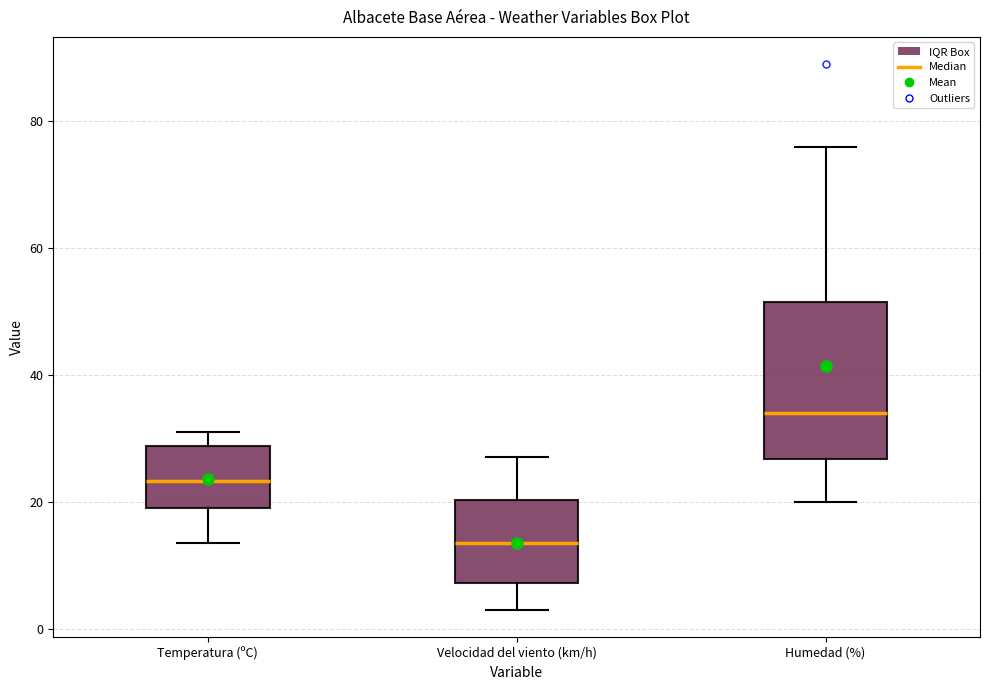

Which box is the tallest, from its lower edge to its upper edge?

Humedad (%)